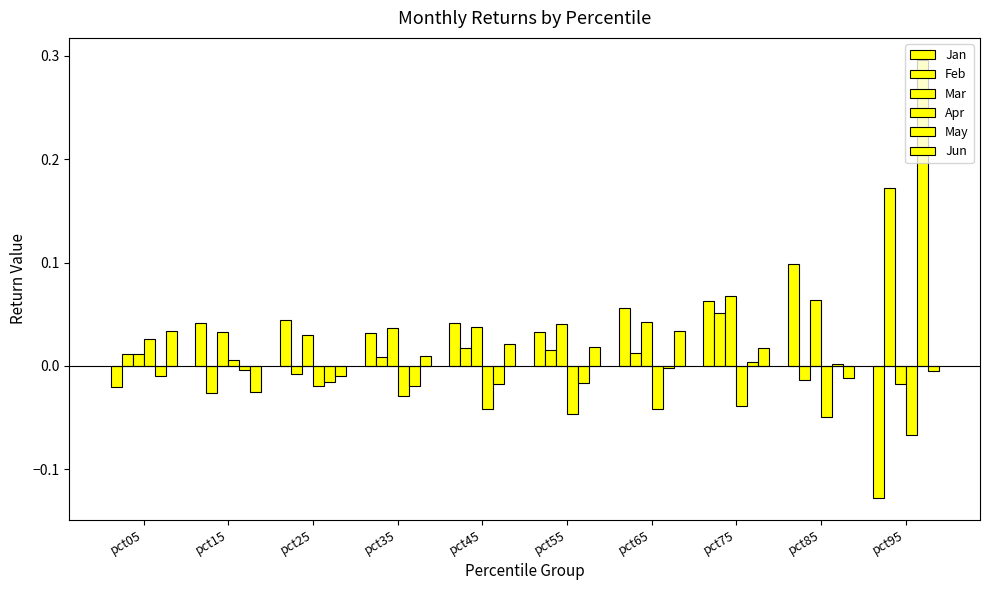

Reading left to right, list all the values displayed in this chart.

Jan: -0.0	0.0	0.0	0.0	0.0	0.0	0.1	0.1	0.1	-0.1
Feb: 0.0	-0.0	-0.0	0.0	0.0	0.0	0.0	0.1	-0.0	0.2
Mar: 0.0	0.0	0.0	0.0	0.0	0.0	0.0	0.1	0.1	-0.0
Apr: 0.0	0.0	-0.0	-0.0	-0.0	-0.0	-0.0	-0.0	-0.0	-0.1
May: -0.0	-0.0	-0.0	-0.0	-0.0	-0.0	-0.0	0.0	0.0	0.3
Jun: 0.0	-0.0	-0.0	0.0	0.0	0.0	0.0	0.0	-0.0	-0.0